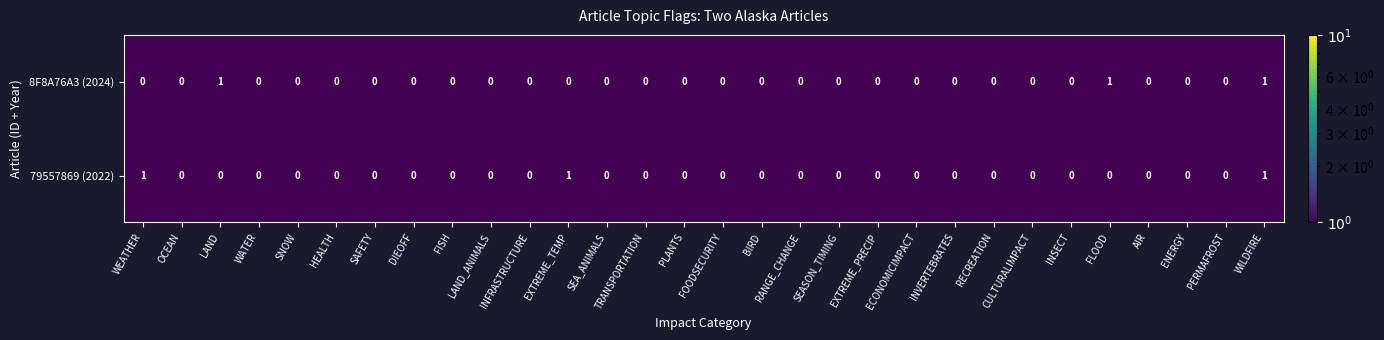

Is it true that 8F8A76A3 (2024) equals 0 at BIRD?

True